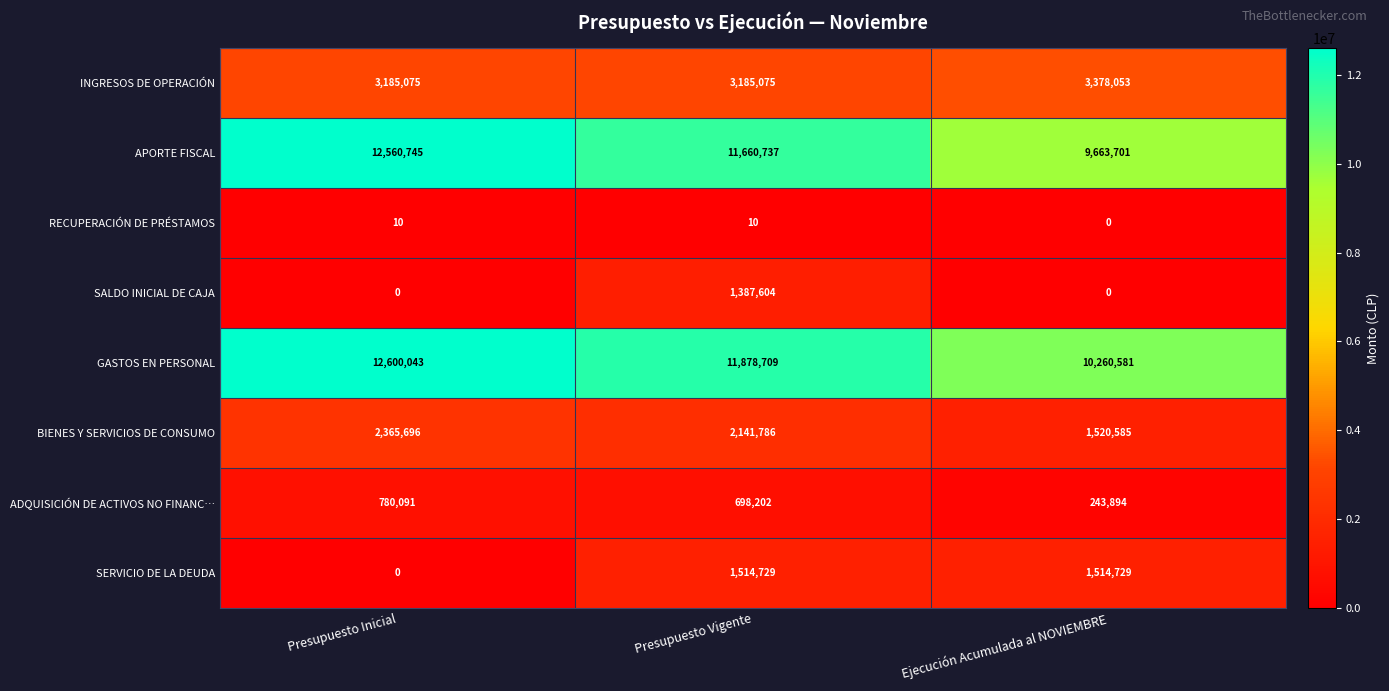

What is the difference between the SERVICIO DE LA DEUDA values at Presupuesto Inicial and Ejecución Acumulada al NOVIEMBRE?

1514729